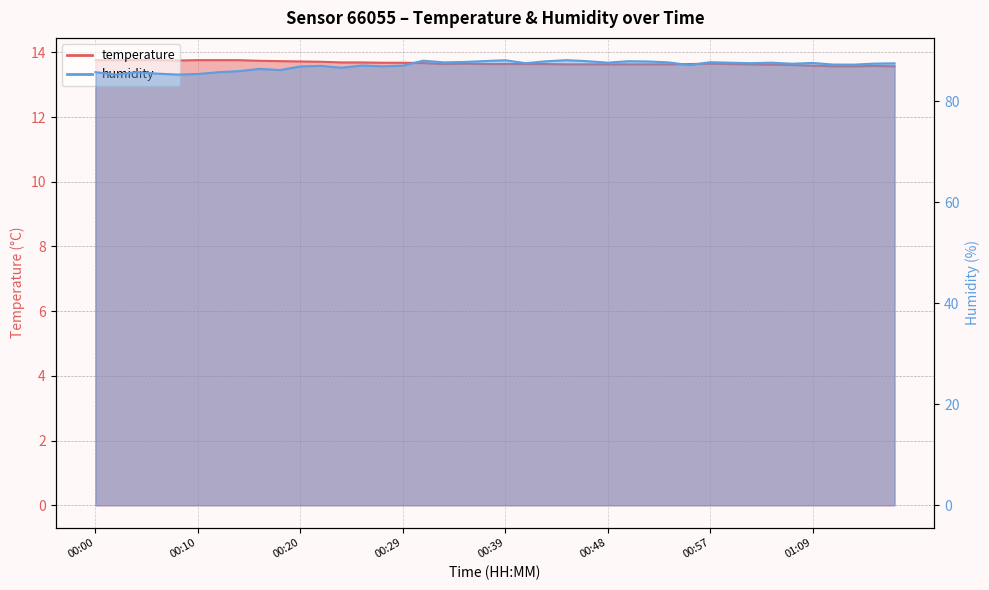

At which category does temperature reach its first local peak?

00:35